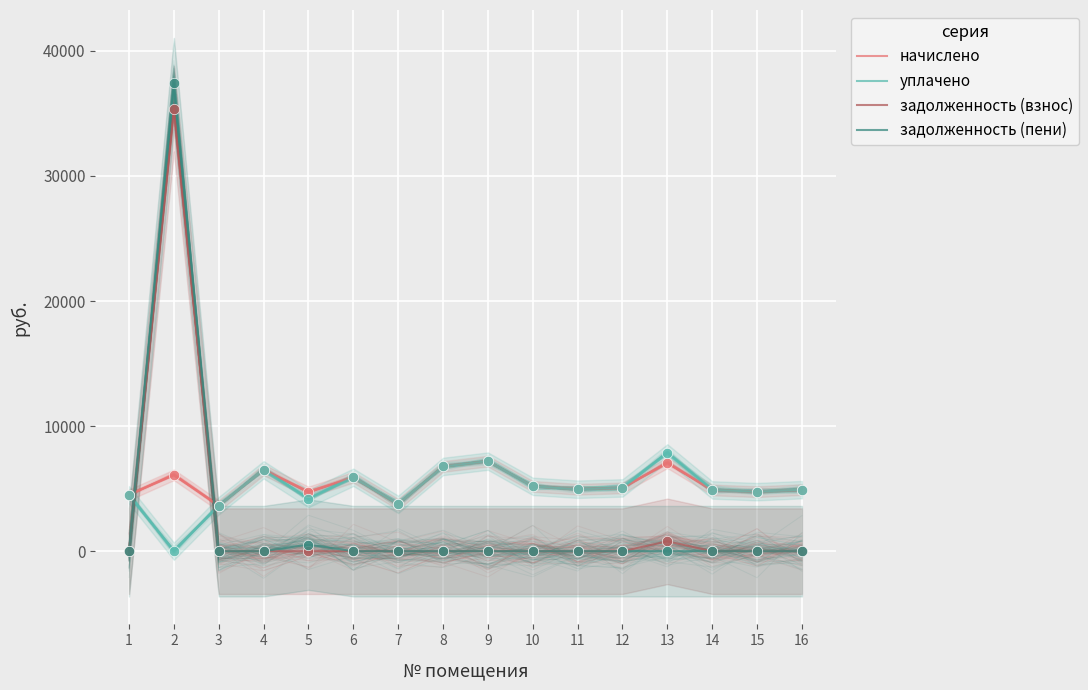

What are all the series names shown in the legend?

начислено, уплачено, задолженность (взнос), задолженность (пени)